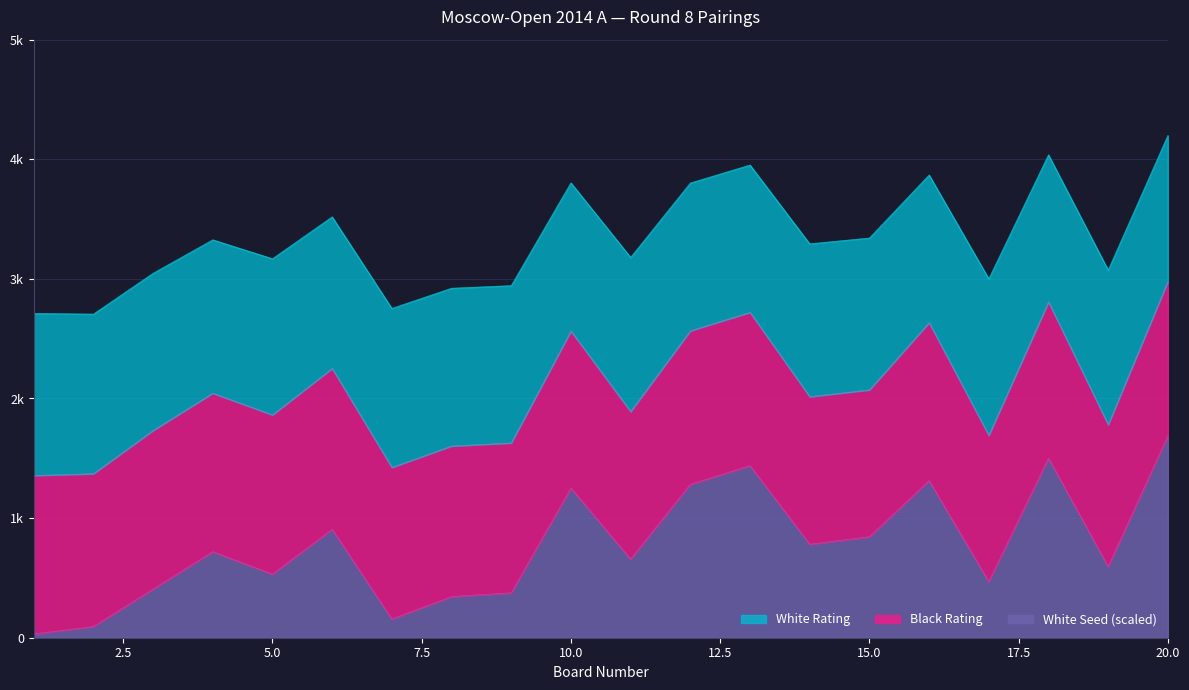

True or false: White Seed and White Rating intersect in this chart.

False